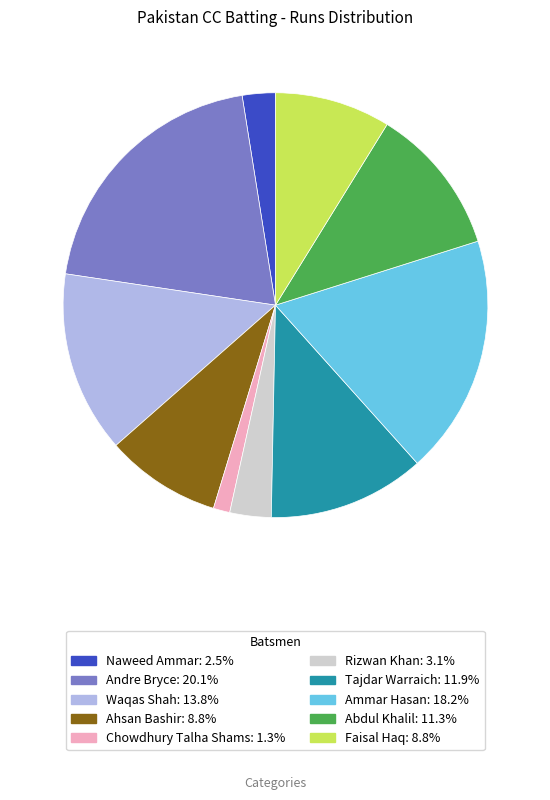

How many segments does this pie chart have?

10